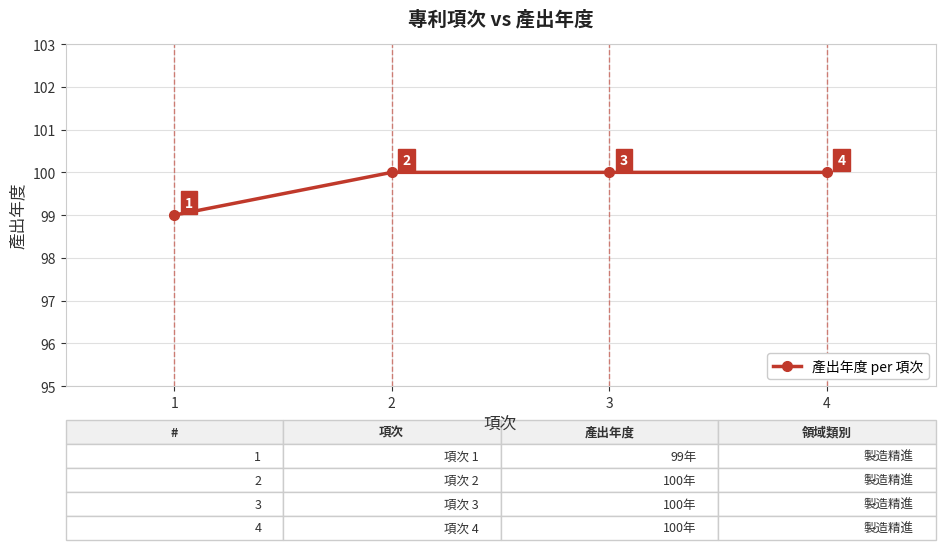

What is the average value?

100